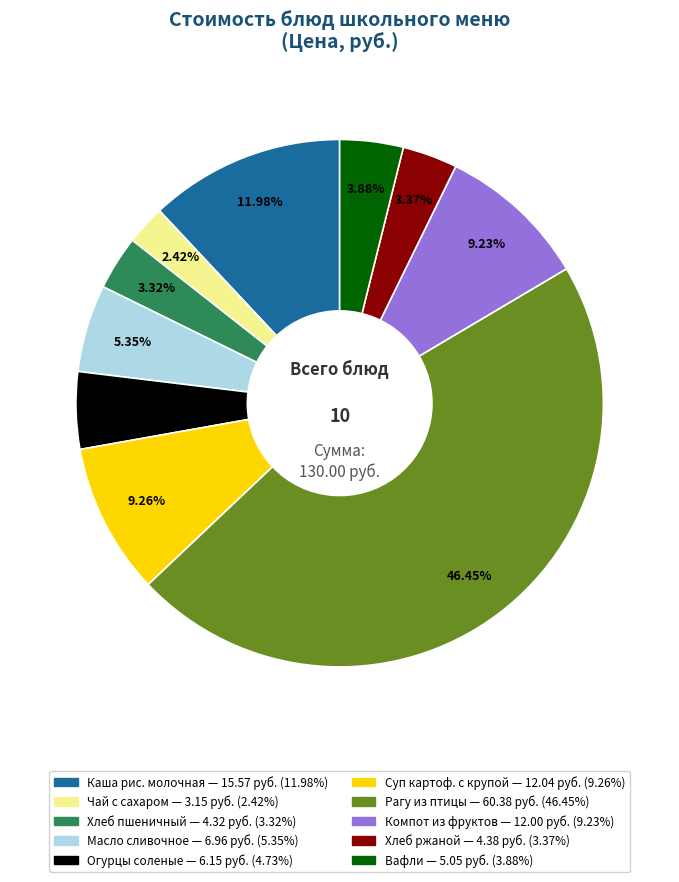

Is there a majority slice in this chart?

No